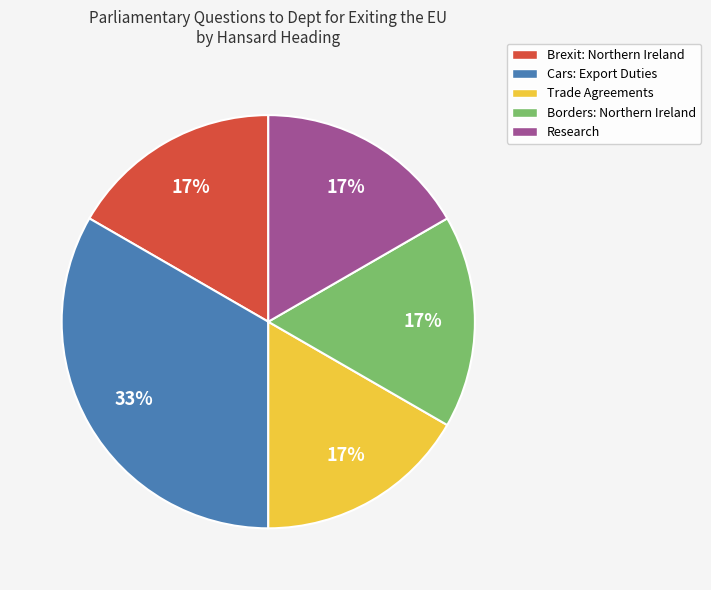

Is it true that Brexit: Northern Ireland is 17% of the pie?

True